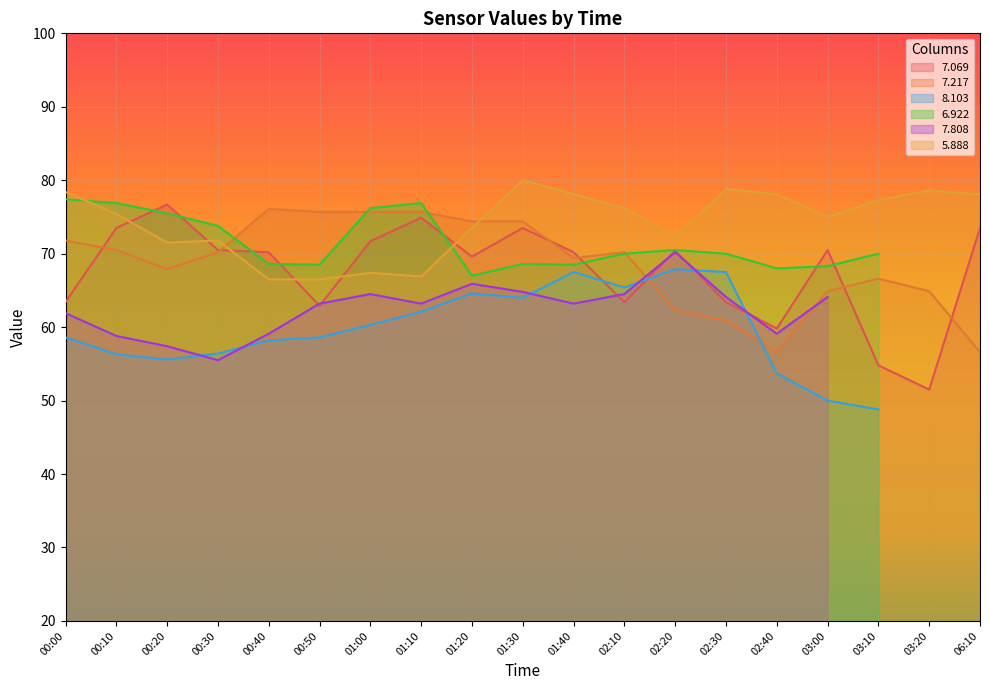

Which category has the highest value in the   5.888 series?

01:30